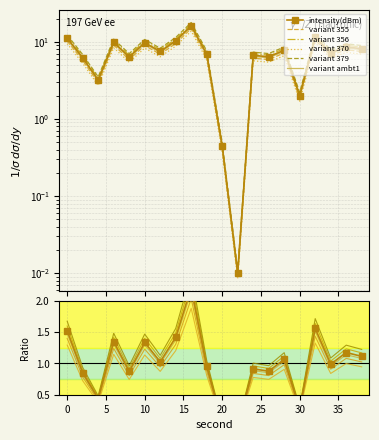

Rank the series at 12 from lowest to highest value.

intensity(dBm), variant 370, variant 355, variant ambt1, variant 356, variant 379